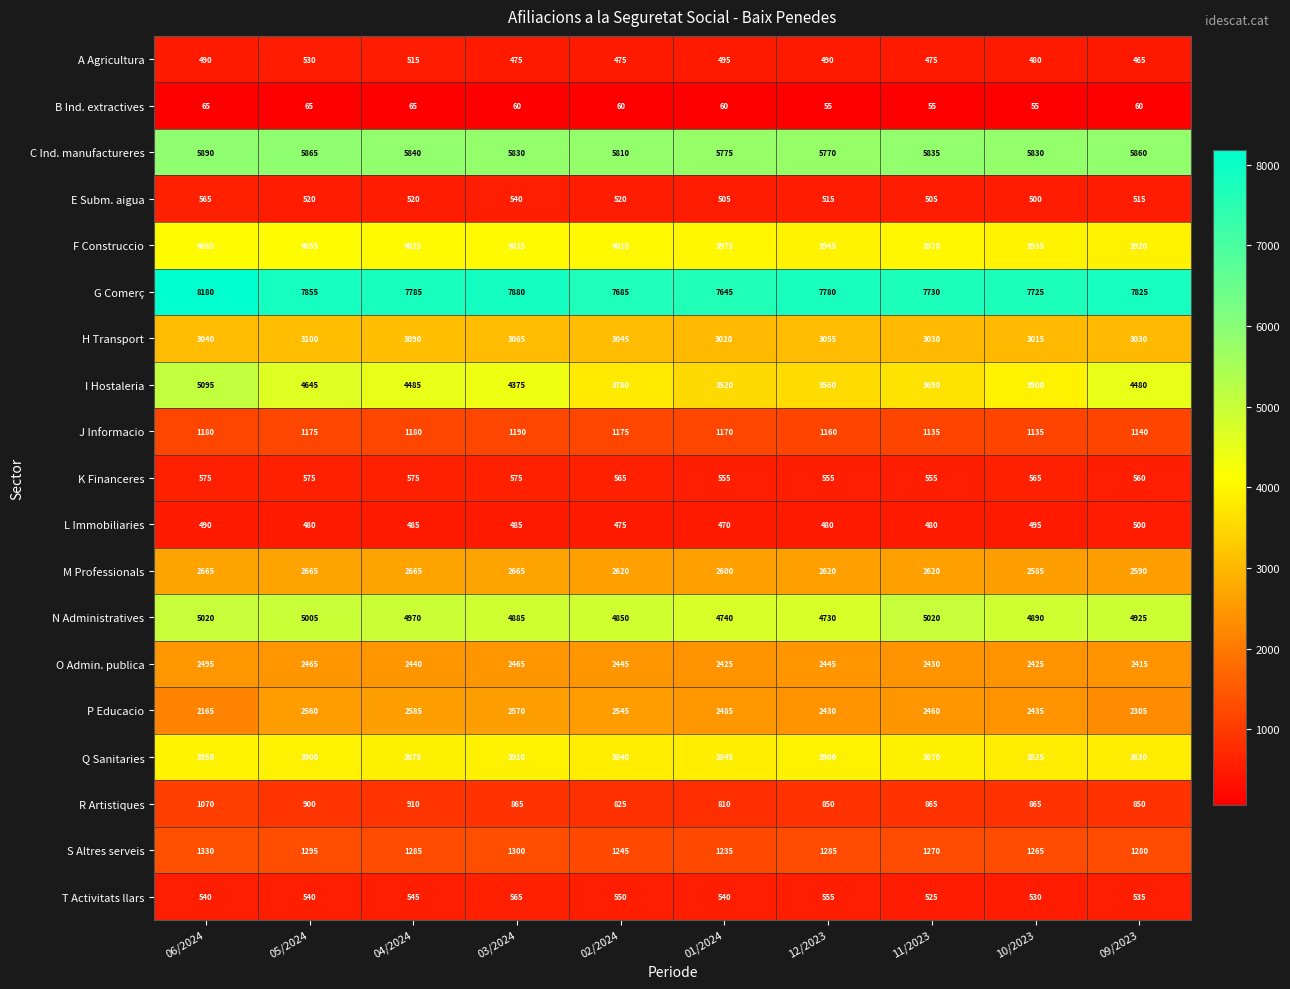

What is the lowest value of the M Professionals series?

2585